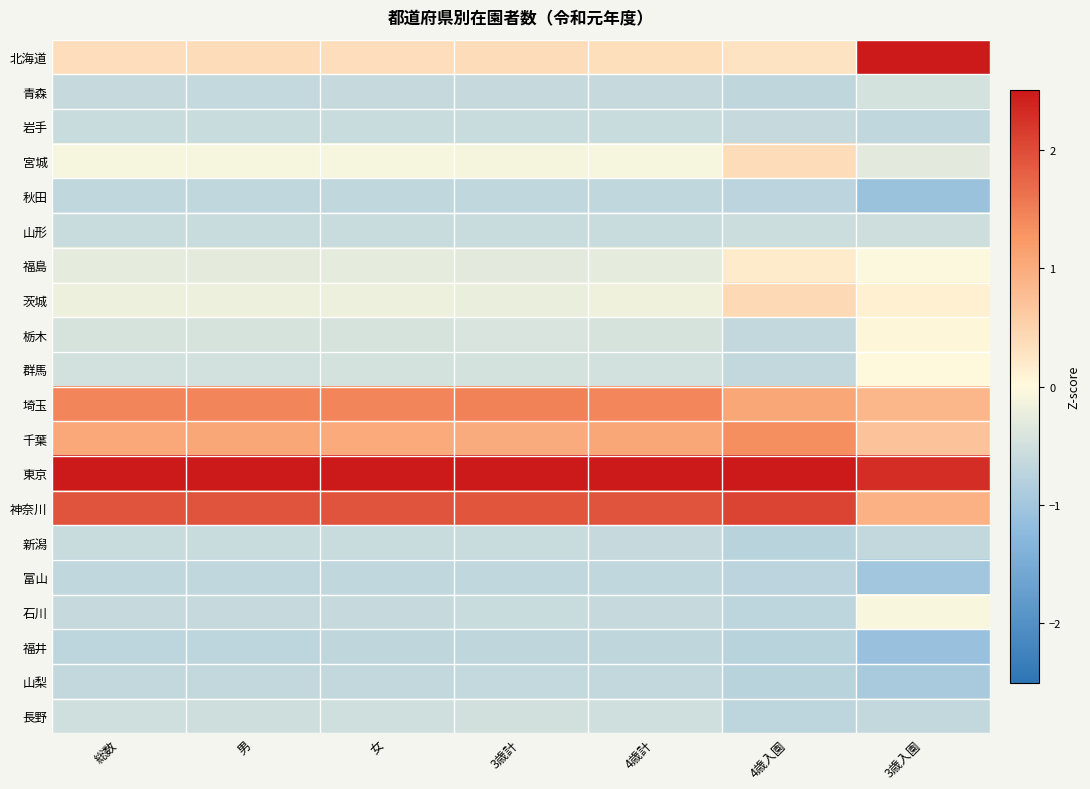

What is the difference between the highest and lowest values at 3歳計?

3.6